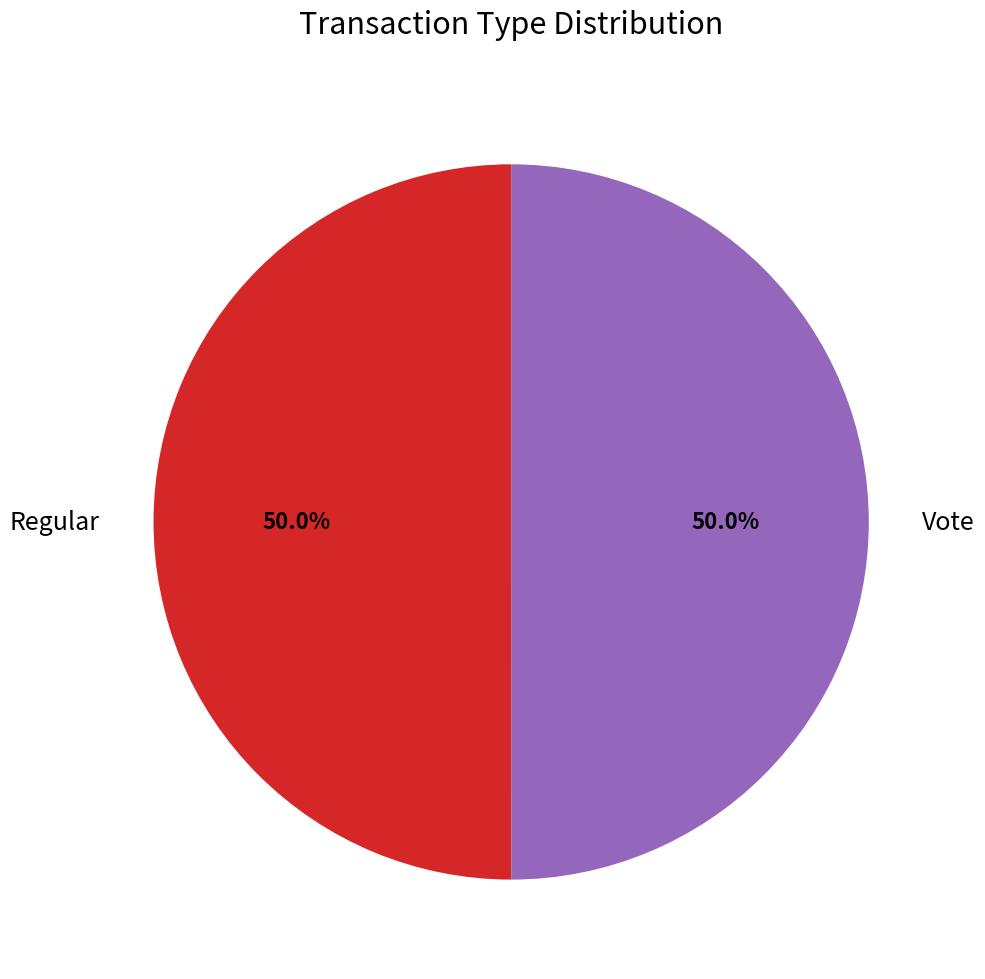

Approximately how many times larger is the value at Regular compared to Vote?

1.0